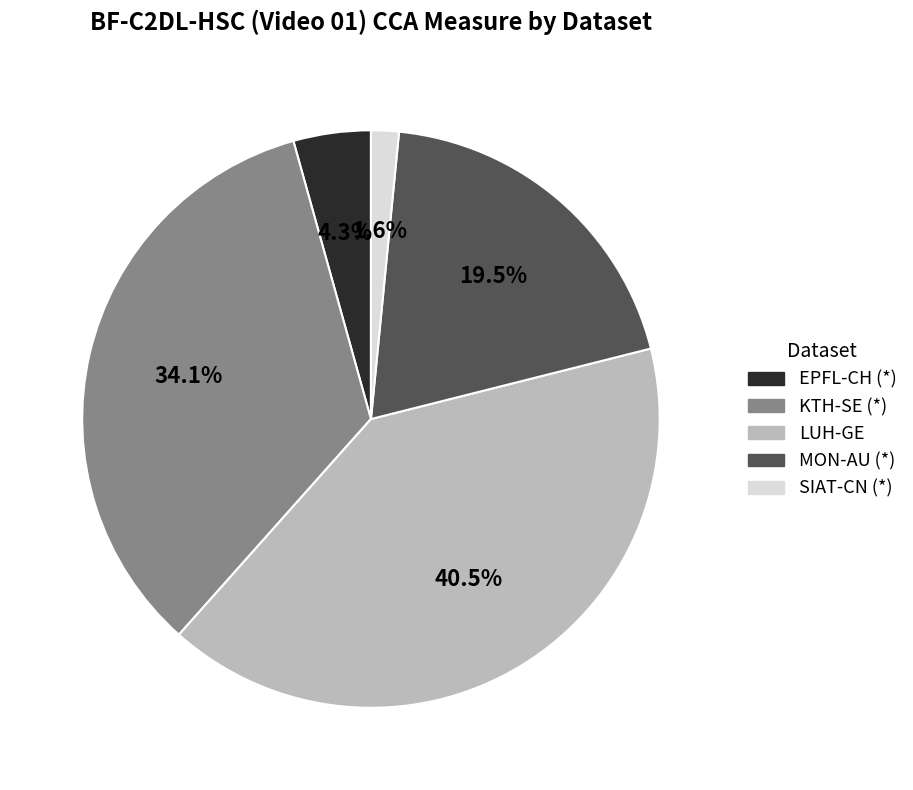

Which has a higher value, EPFL-CH (*) or MON-AU (*)?

MON-AU (*)